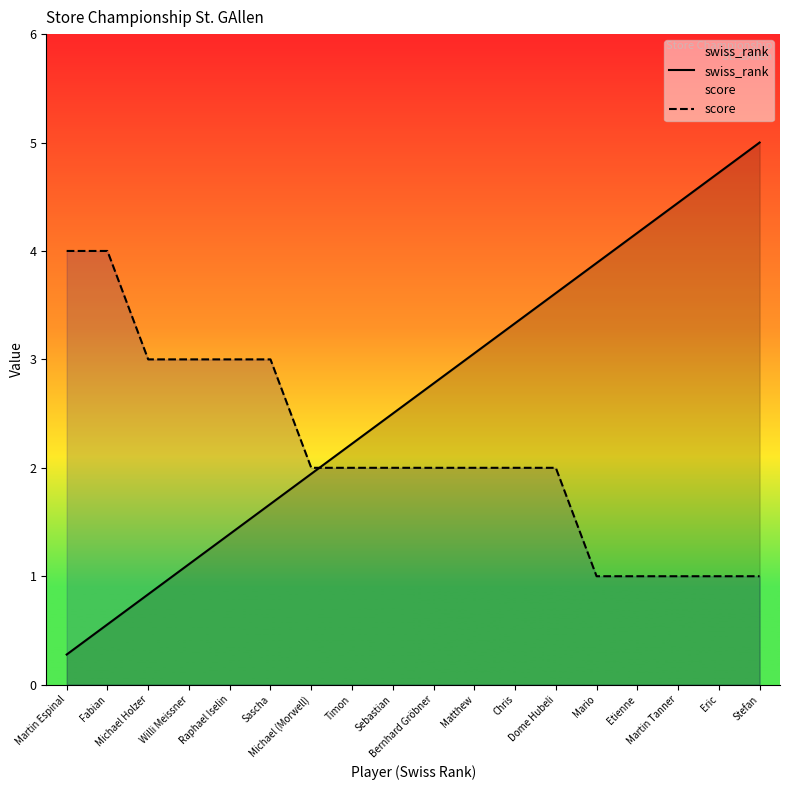

What is the value of the score point at the 17th from the left?

1.0